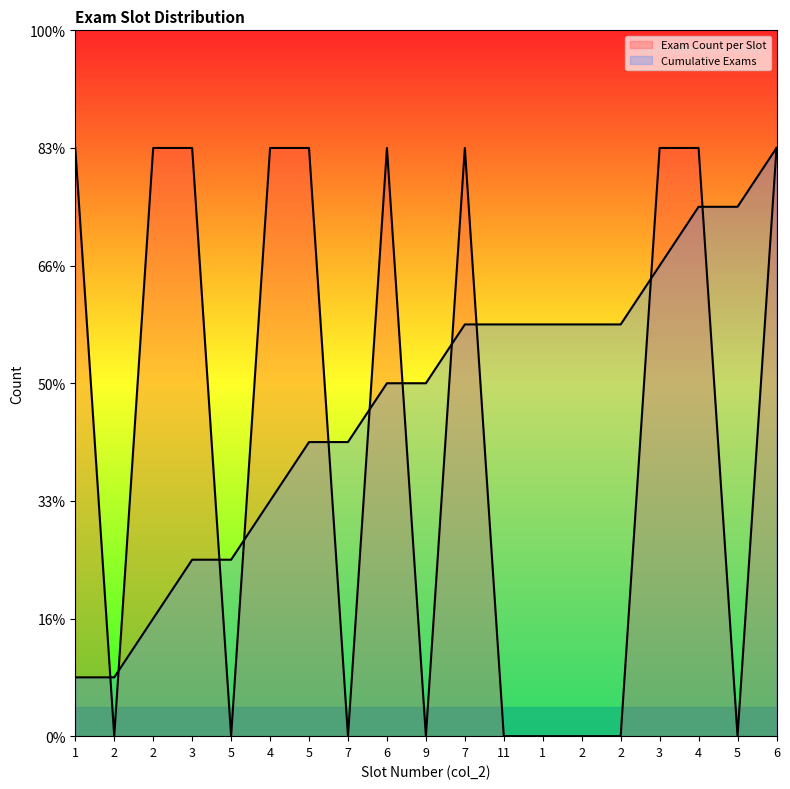

At how many categories does at least one series exceed 3?

17